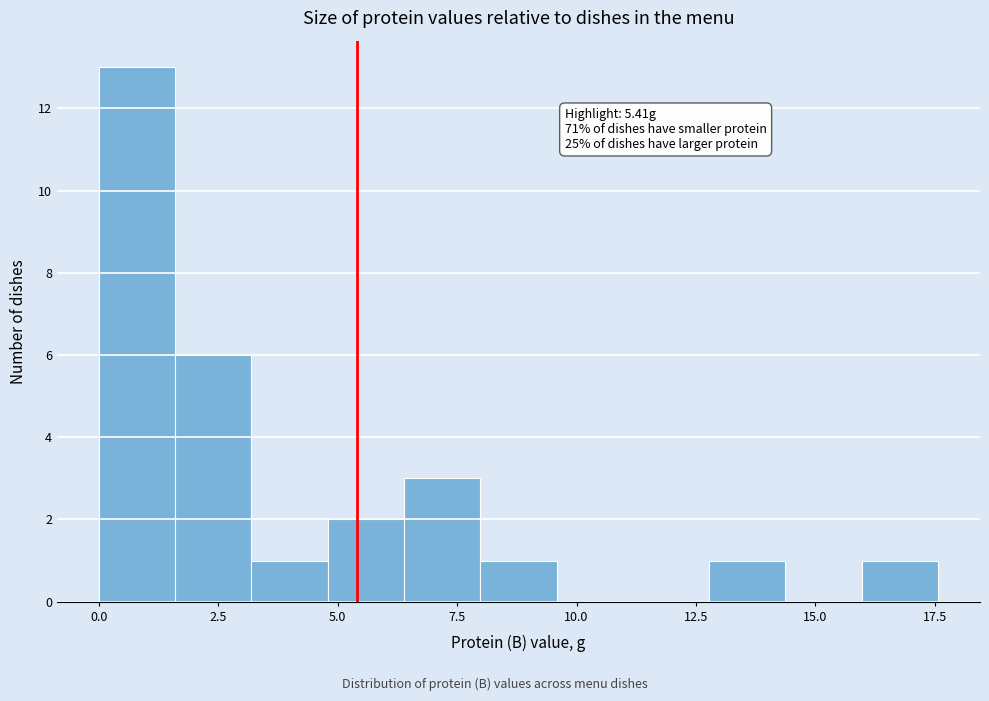

Around what value on the x-axis is the tallest bar? Give the approximate position of its centre, as read against the axis.

1.0